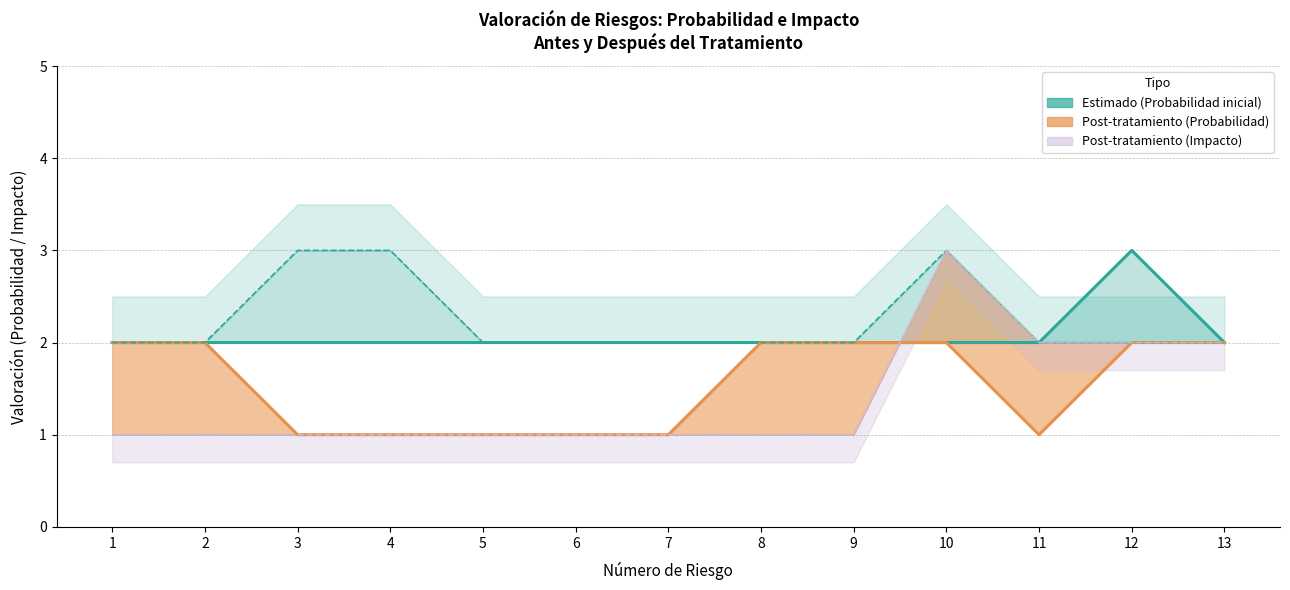

Which category has the highest value in the Probabilidad post-tratamiento (línea) series?

1